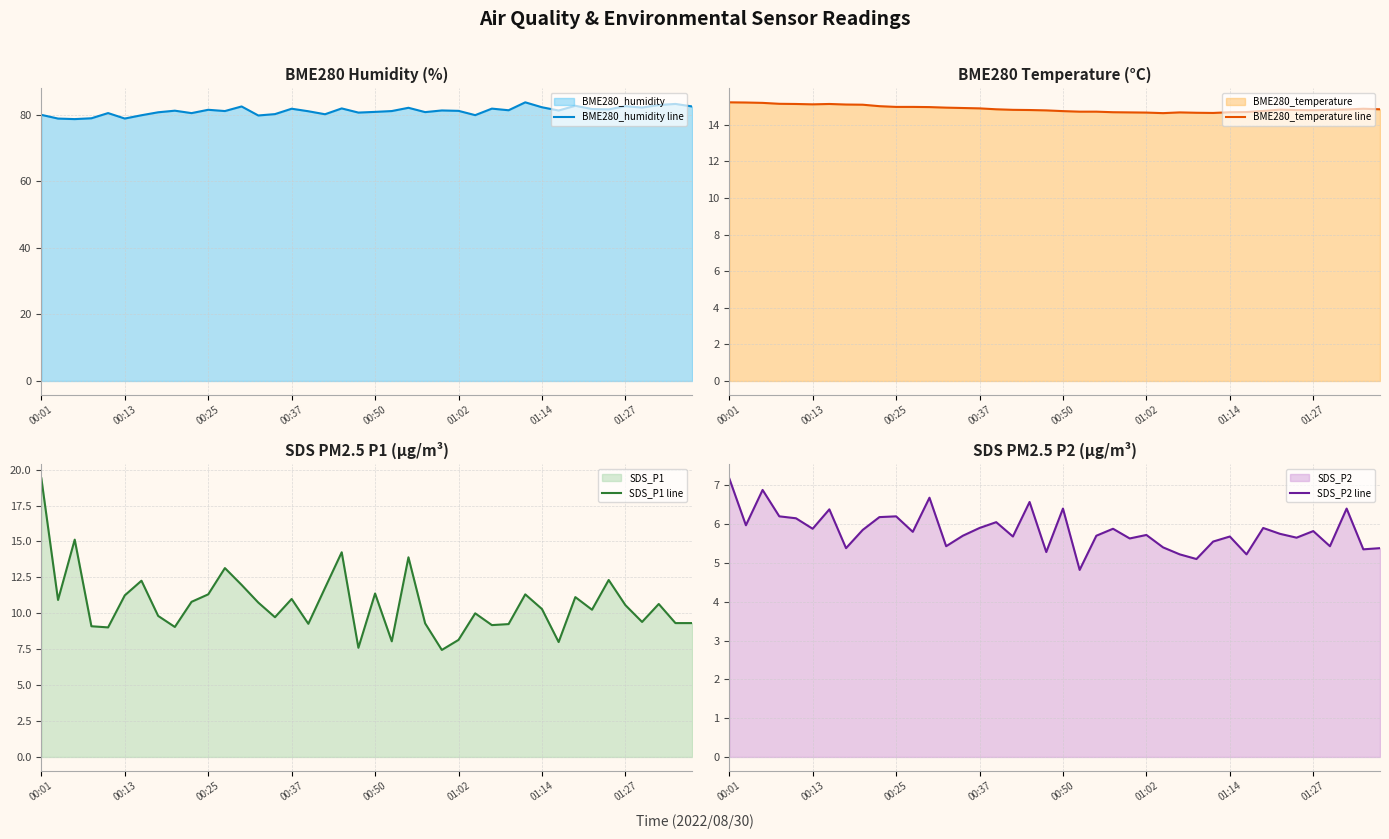

Reading right to left, extract all data points from this chart.

BME280_humidity line: 82.5	83.2	82.9	82.2	82.6	81.6	81.7	82.7	81.3	82.2	83.7	81.3	81.8	79.9	81.2	81.3	80.8	82.1	81.1	80.9	80.7	81.9	80.2	81.0	81.8	80.2	79.8	82.5	81.1	81.5	80.5	81.2	80.7	79.8	78.9	80.5	78.9	78.7	78.8	80.0
BME280_temperature line: 14.8	14.9	14.8	14.8	14.8	14.8	14.8	14.8	14.7	14.7	14.6	14.7	14.7	14.6	14.7	14.7	14.7	14.7	14.7	14.7	14.8	14.8	14.8	14.8	14.9	14.9	14.9	15.0	15.0	15.0	15.0	15.1	15.1	15.1	15.1	15.1	15.1	15.2	15.2	15.2
SDS_P1 line: 9.3	9.3	10.7	9.4	10.6	12.3	10.2	11.1	8.0	10.3	11.3	9.2	9.2	10.0	8.2	7.5	9.3	13.9	8.1	11.4	7.6	14.2	11.8	9.3	11.0	9.7	10.8	12.0	13.2	11.3	10.8	9.1	9.8	12.3	11.2	9.0	9.1	15.1	10.9	19.4
SDS_P2 line: 5.4	5.3	6.4	5.4	5.8	5.7	5.8	5.9	5.2	5.7	5.5	5.1	5.2	5.4	5.7	5.6	5.9	5.7	4.8	6.4	5.3	6.6	5.7	6.0	5.9	5.7	5.4	6.7	5.8	6.2	6.2	5.8	5.4	6.4	5.9	6.2	6.2	6.9	6.0	7.2